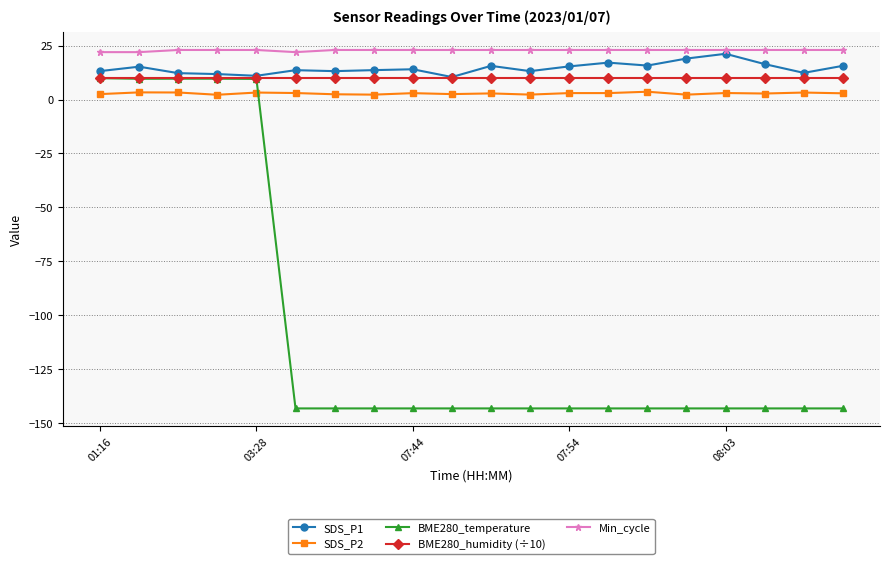

What is the value of the Min_cycle point at the 6th from the left?

22.0